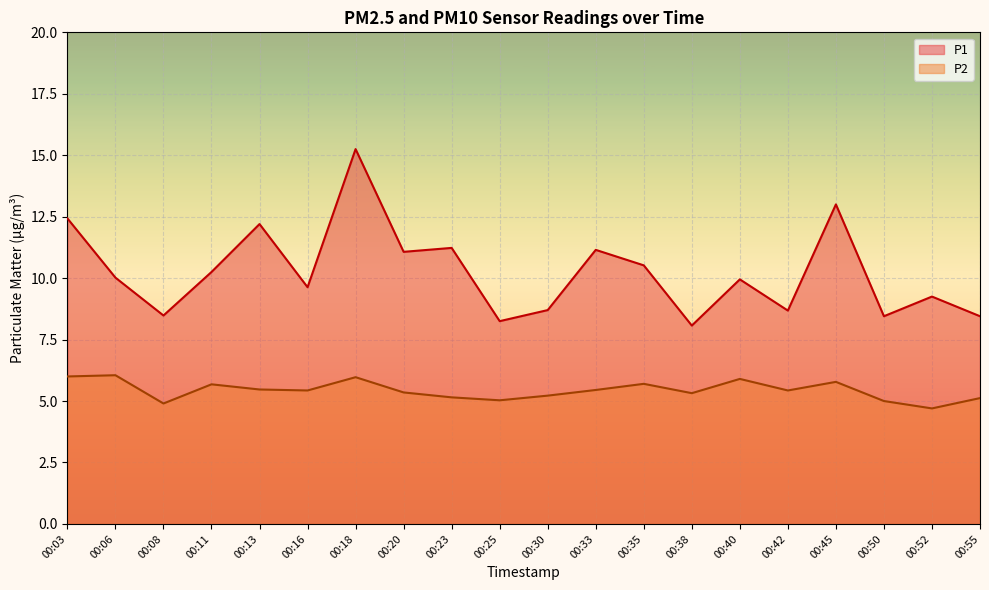

What is the difference between the maximum and minimum values in the P1 series?

7.2